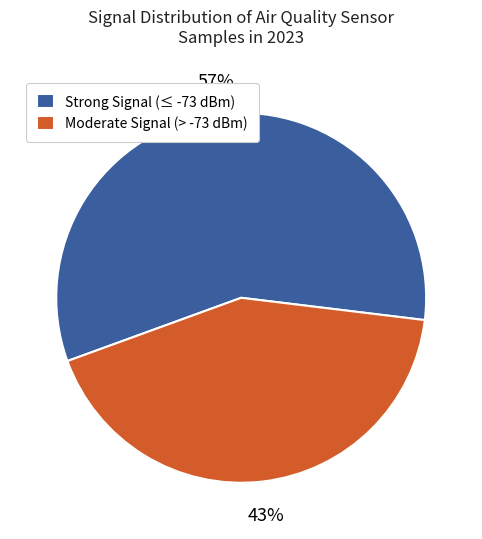

Between Strong Signal (≤ -73 dBm) and Moderate Signal (> -73 dBm), which is larger?

Strong Signal (≤ -73 dBm)